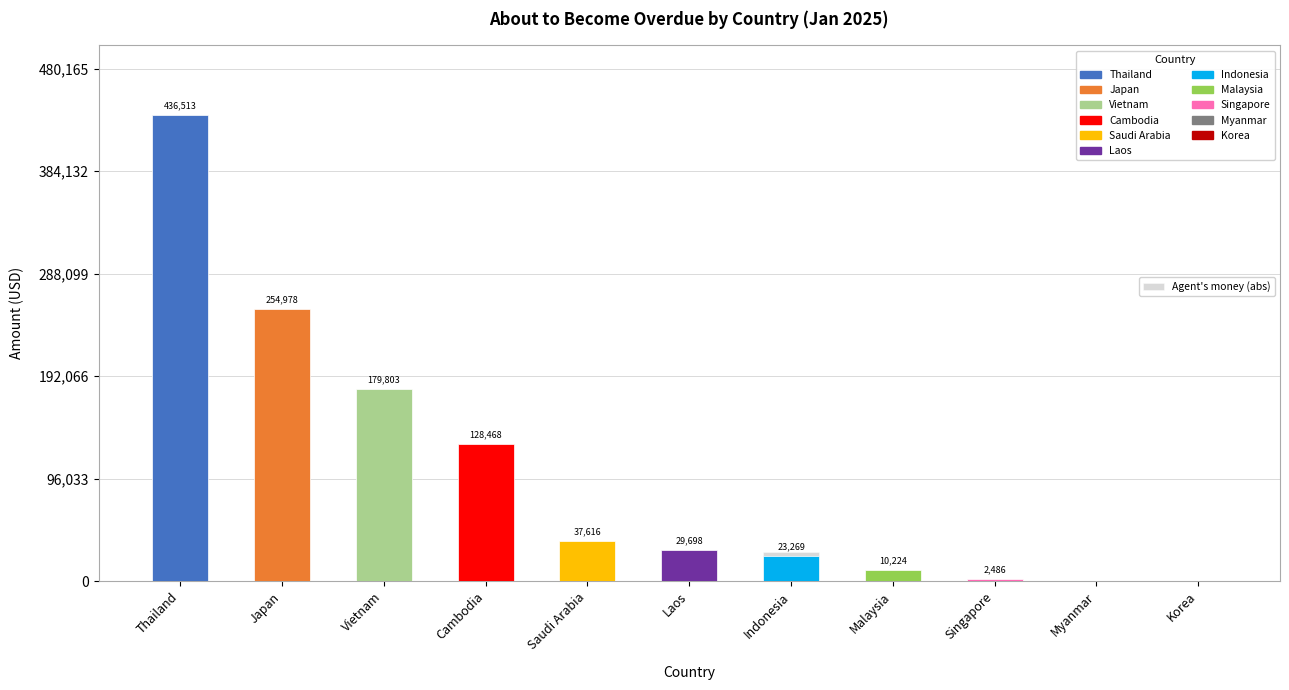

Reading right to left, extract all data points from this chart.

0.0	0.0	0.0	0.0	27652.2	0.0	0.0	0.0	92.0	0.0	0.0